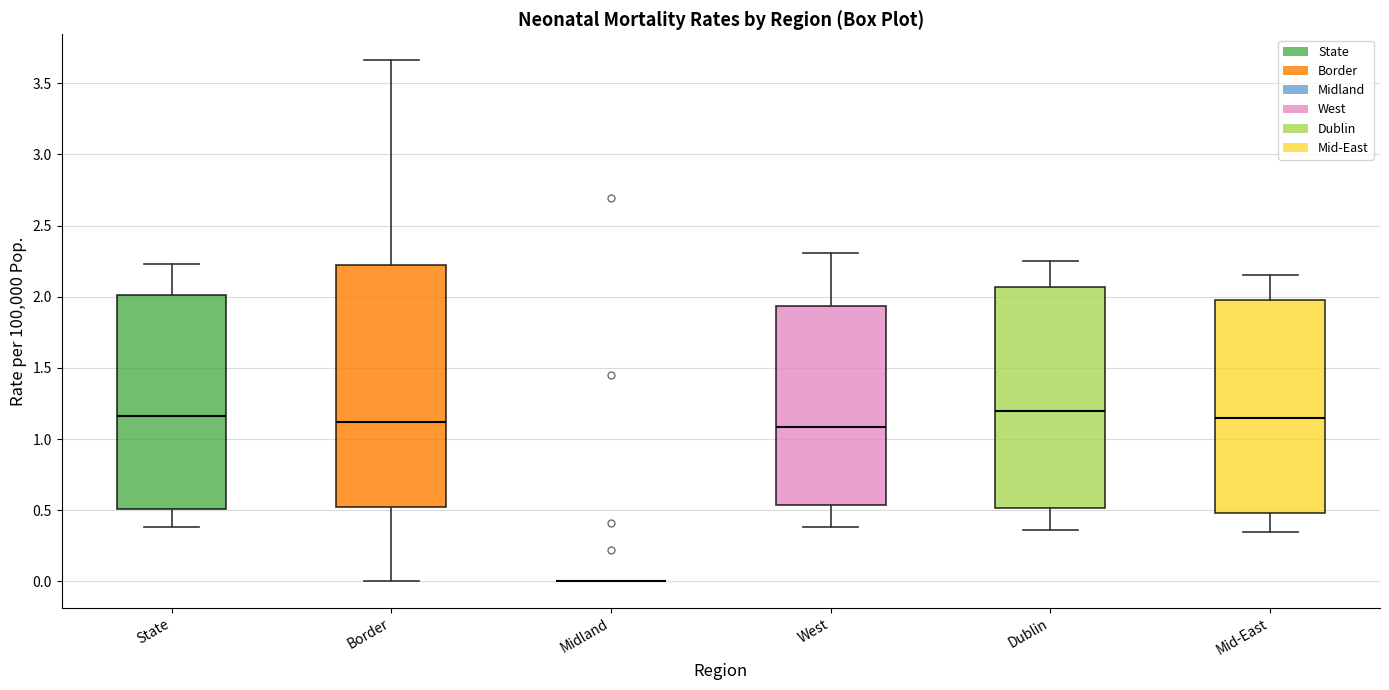

Where does the upper whisker of the box for Border end on the y-axis? The values are not printed on the chart, so give them approximately, as read against the axis.

3.65